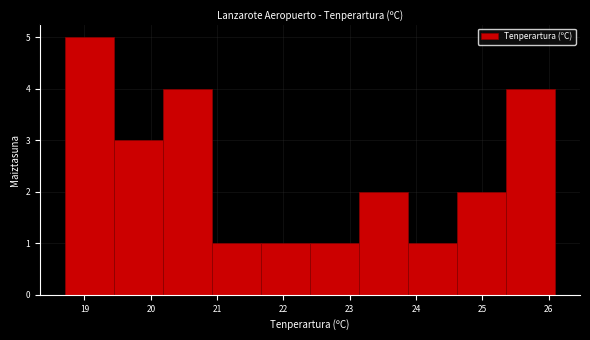

What is the height of the bar covering 20.18 to 20.92 on the x-axis? Neither the bar edges nor the heights are printed on the chart, so give them approximately, as read against the axes.

4